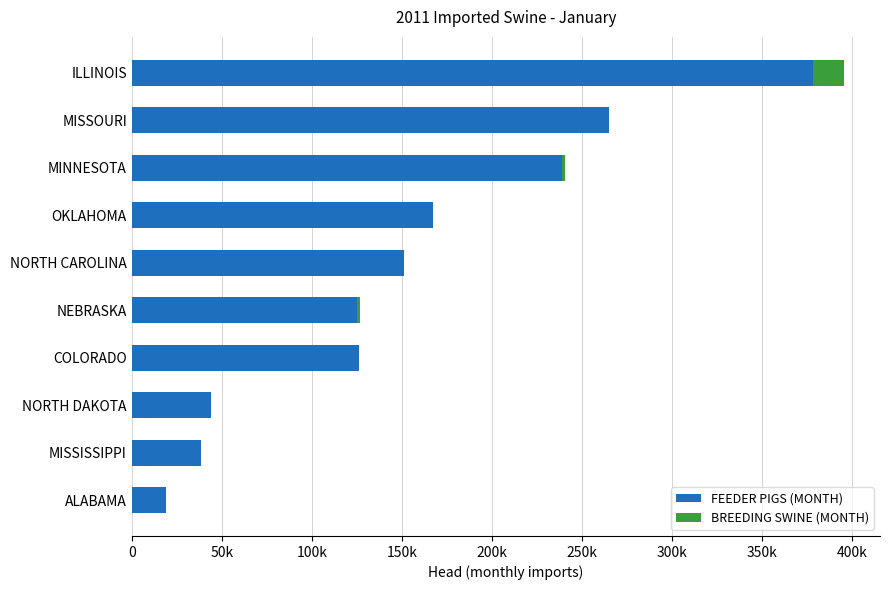

What are all the series names shown in the legend?

FEEDER PIGS (MONTH), BREEDING SWINE (MONTH)